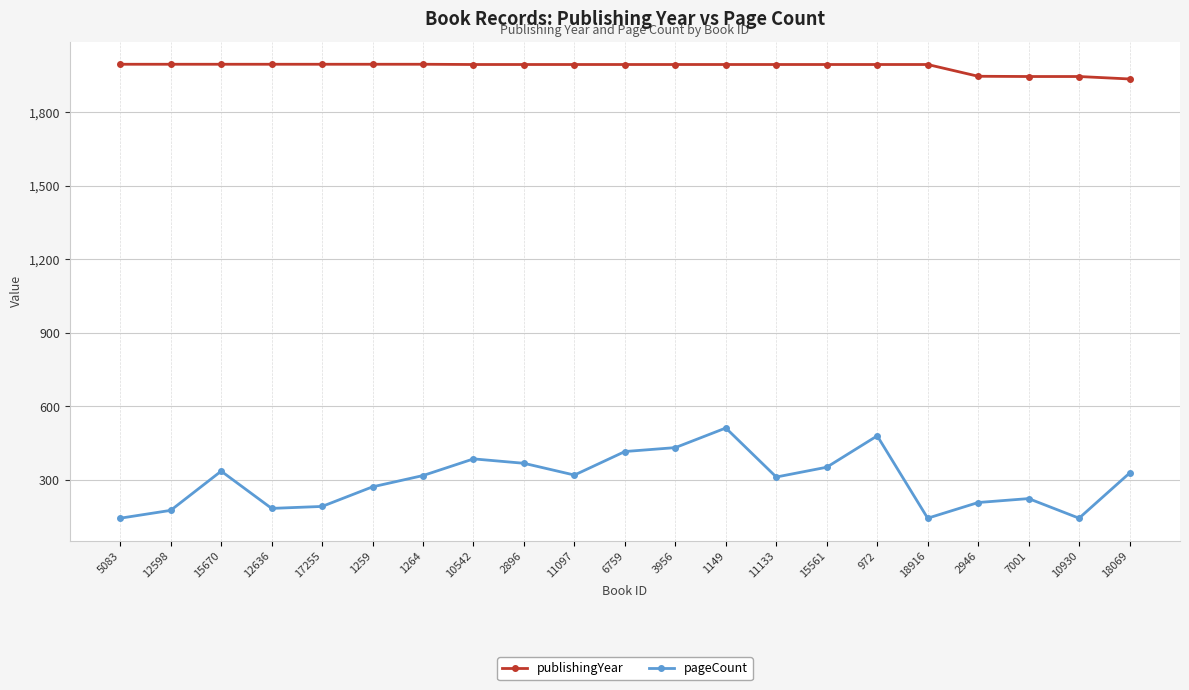

What is the difference between the maximum and minimum values in the publishingYear series?

60